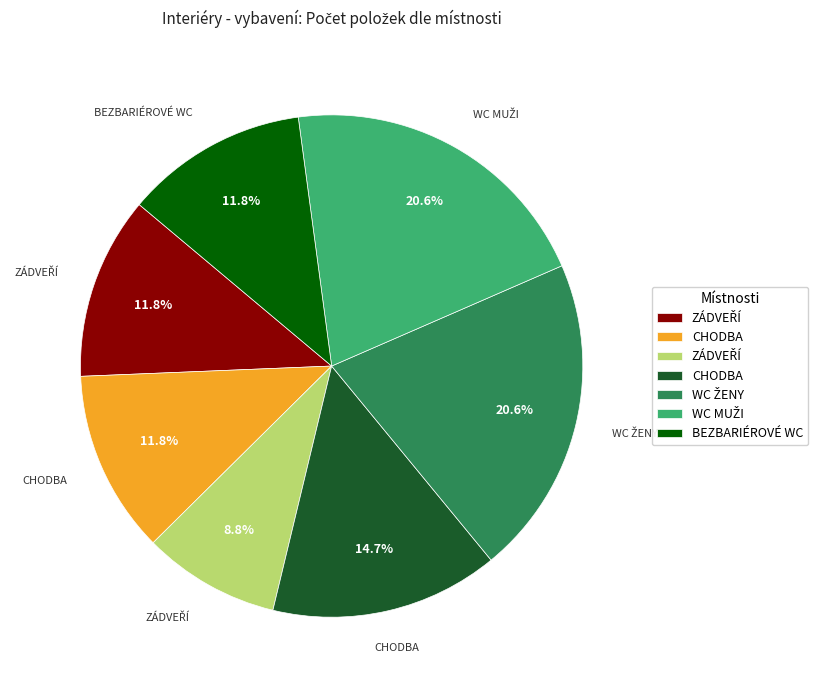

Is there a majority slice in this chart?

No